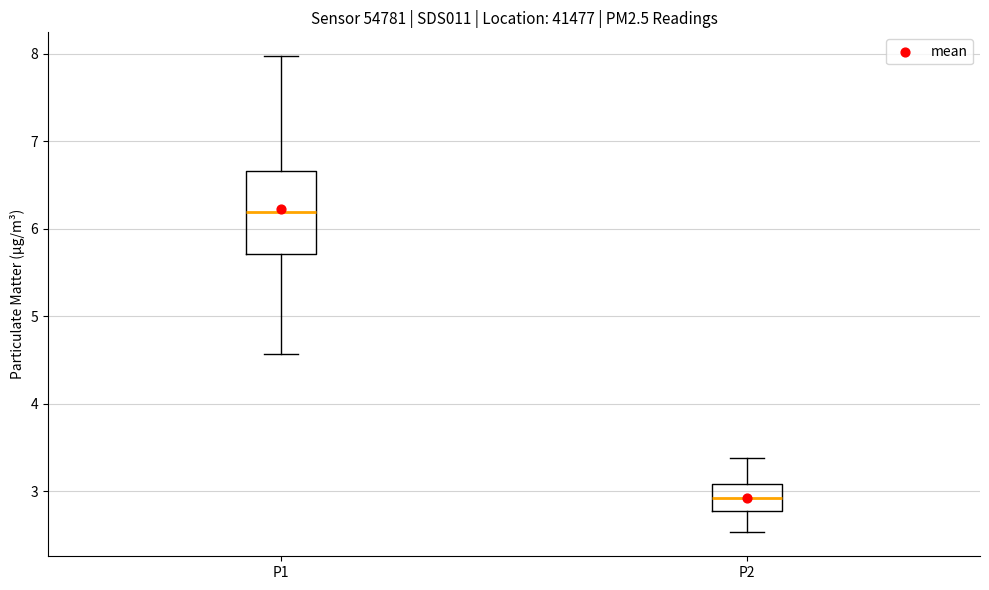

Where does the median line of the box for P1 sit on the y-axis? The values are not printed on the chart, so give them approximately, as read against the axis.

6.2